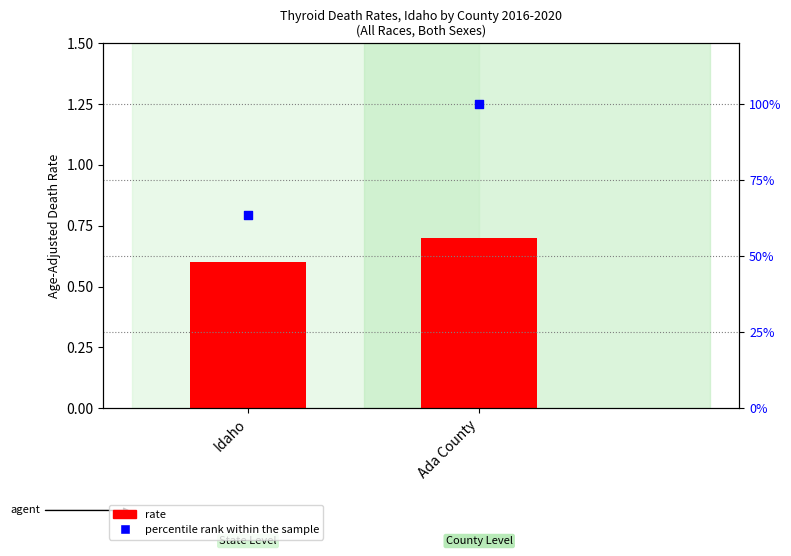

At which category is the sum across all series the highest?

Ada County